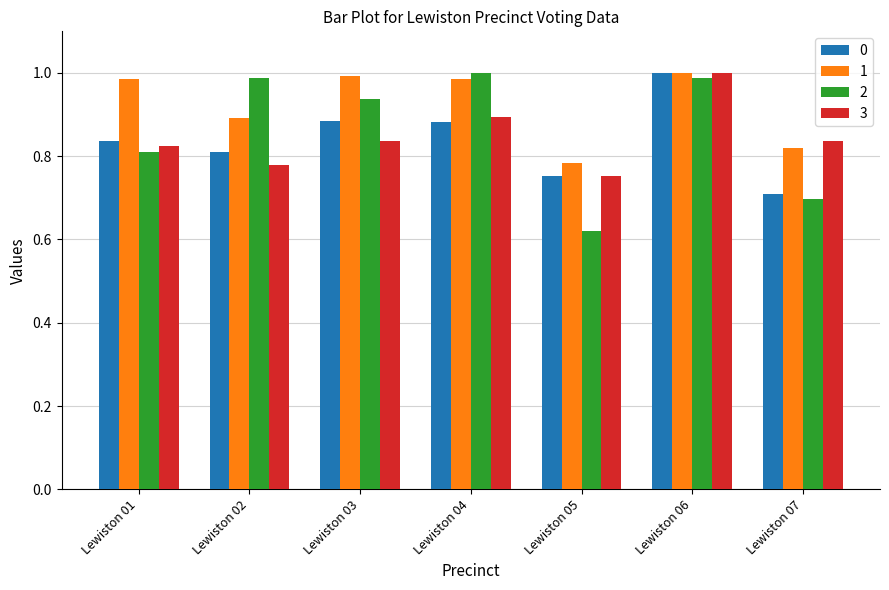

How many groups of bars are there?

7